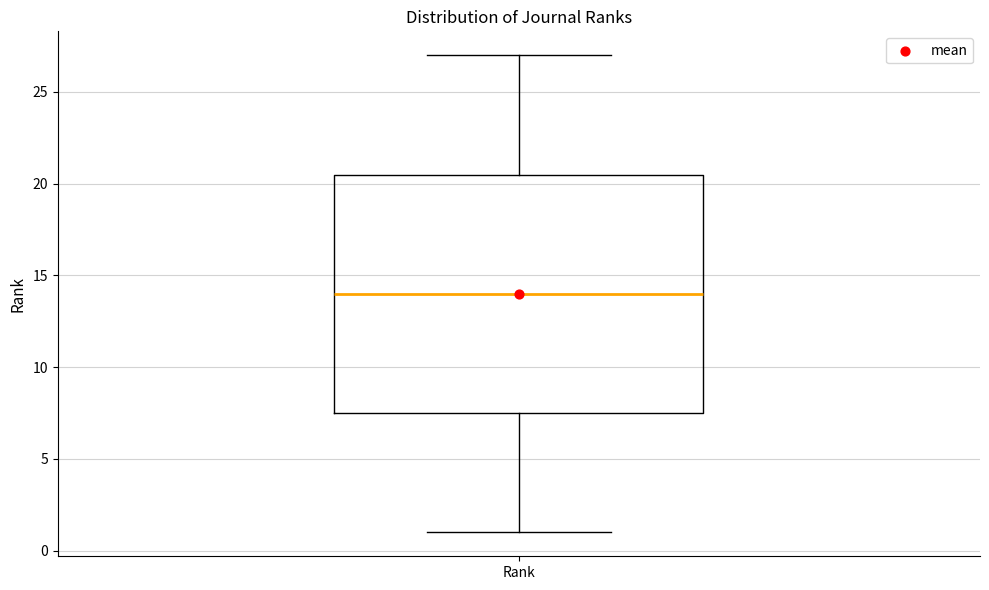

Read this box plot against the y-axis: the position of the median line, the range covered by the box, and the ends of both whiskers. The values are not printed on the chart, so give them approximately, as read against the axis.

median 14.0, box 7.5 to 20.5, whiskers 1.0 to 27.0